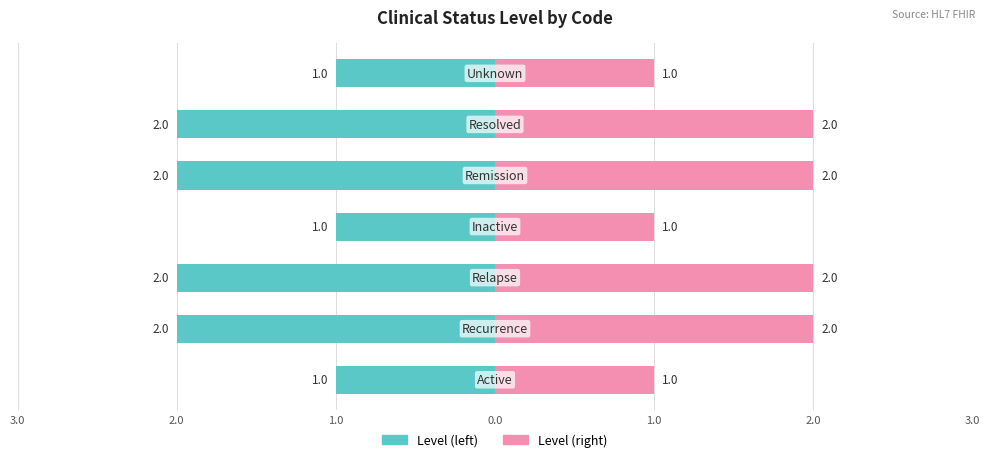

What is the greatest value displayed?

2